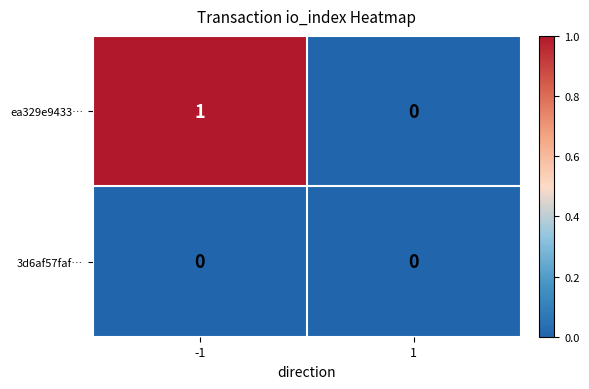

Which series has the largest total across all categories?

ea329e9433…